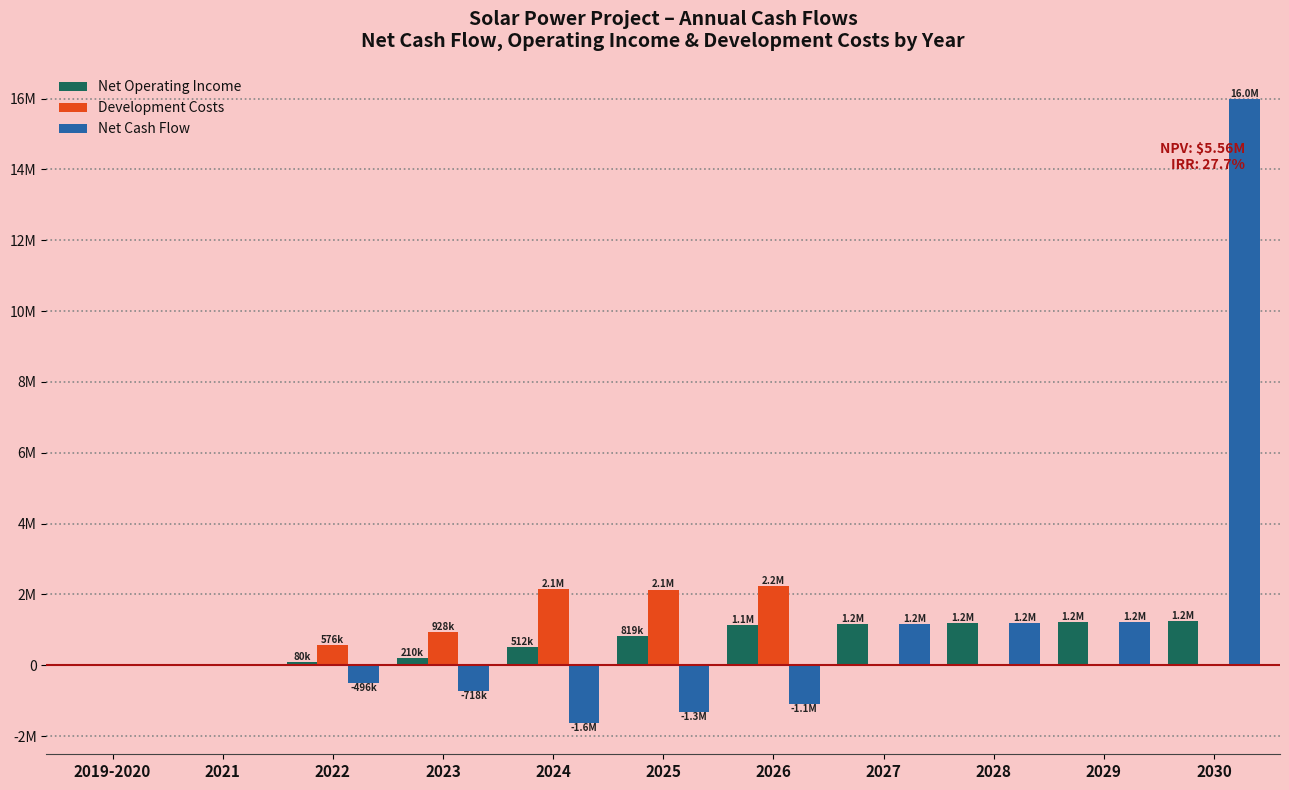

What are all the series names shown in the legend?

Net Operating Income, Development Costs, Net Cash Flow